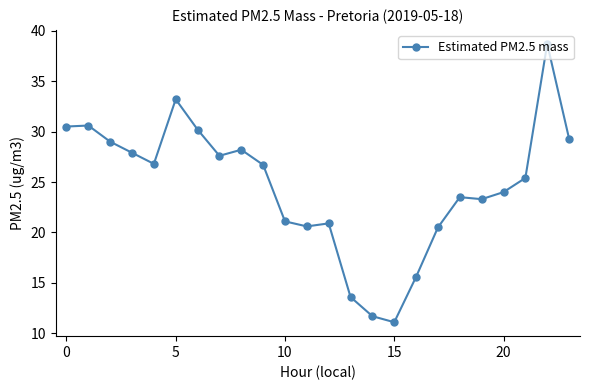

What is the difference between the maximum and minimum values?

27.6